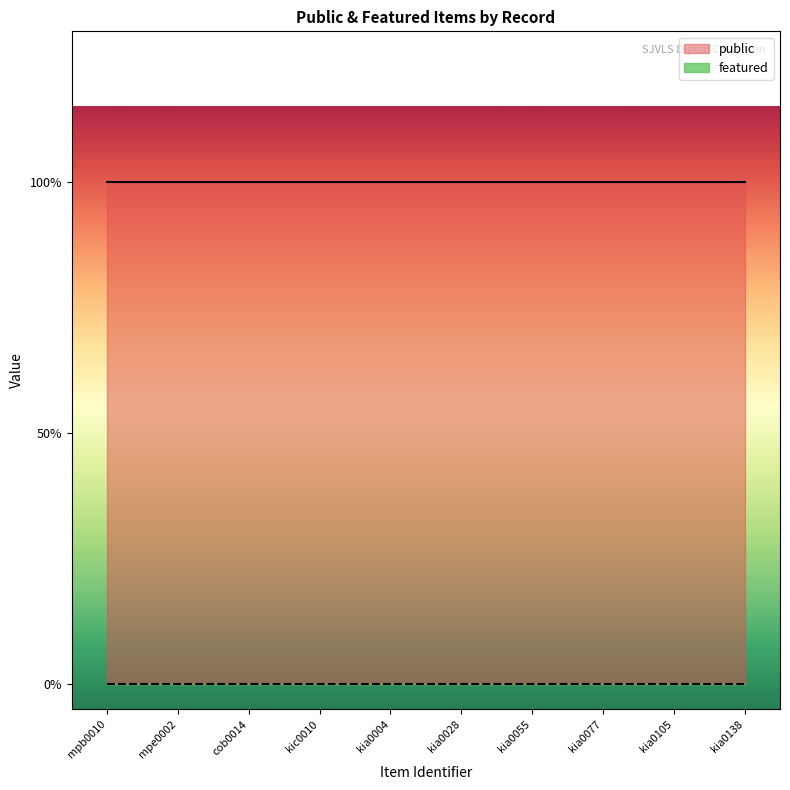

What is the difference between the highest and lowest values at kic0010?

1